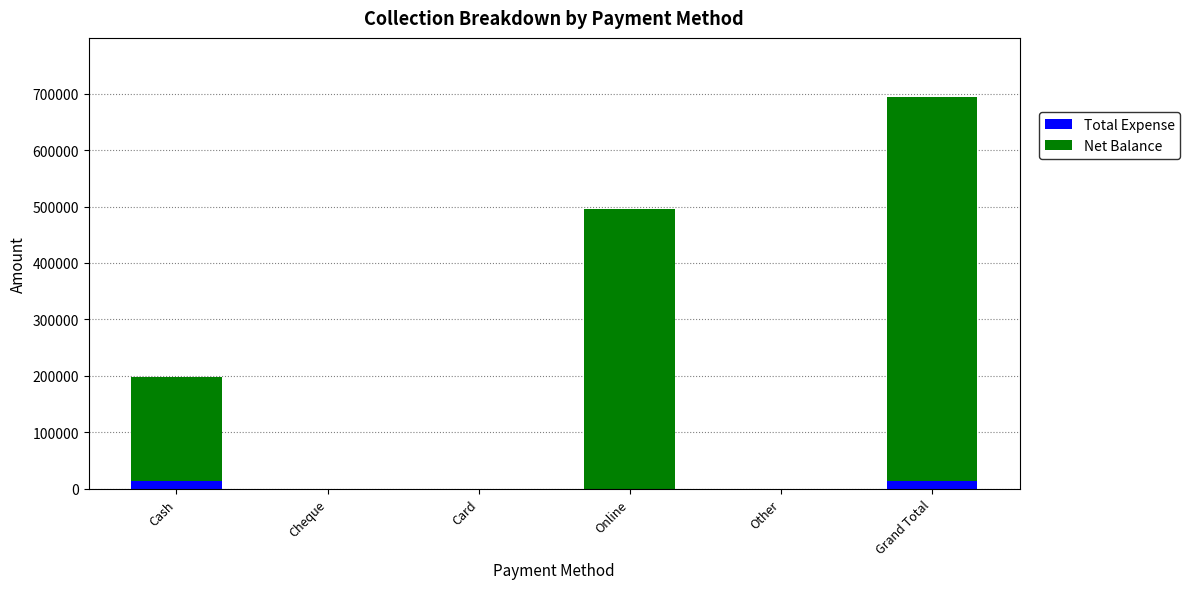

Is it true that Total Expense equals 0 at Other?

True